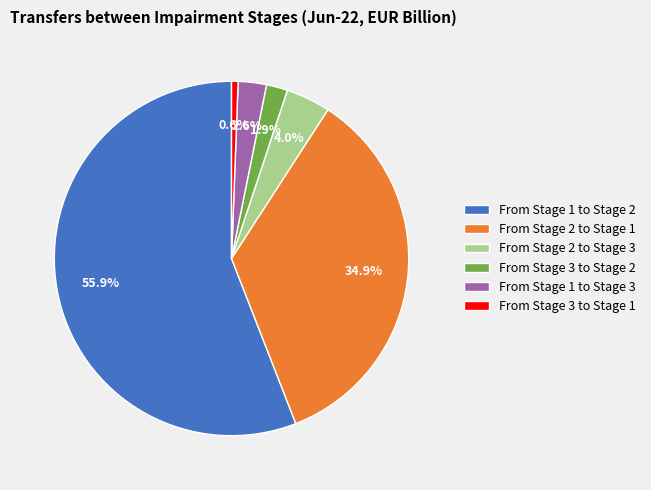

To the nearest percent, what is the combined percentage of From Stage 3 to Stage 1 and From Stage 1 to Stage 2?

57%